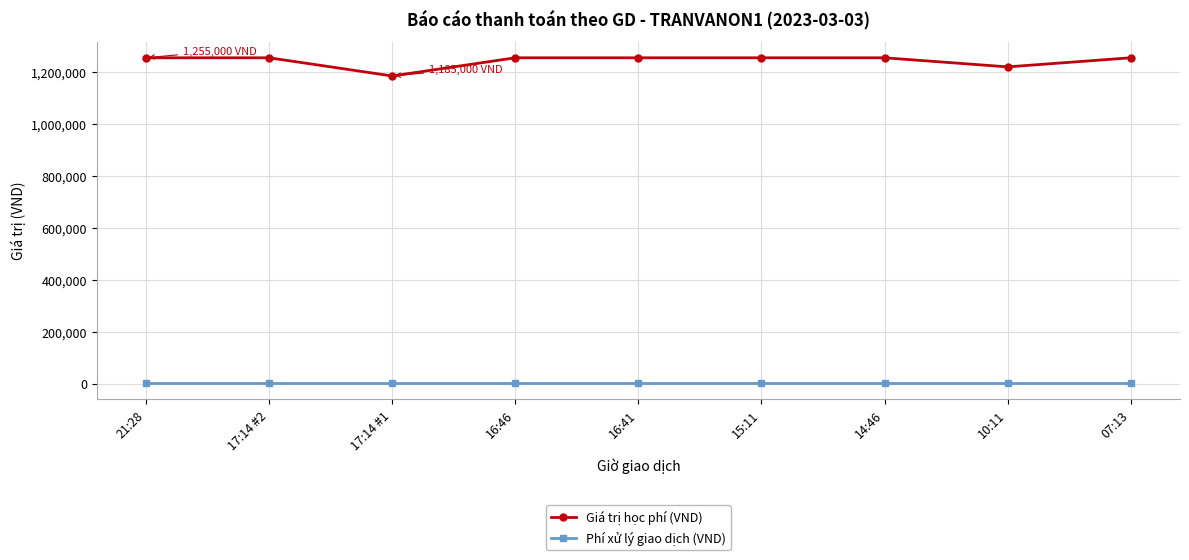

Which category has the lowest value in the Giá trị học phí (VND) series?

17:14 #1